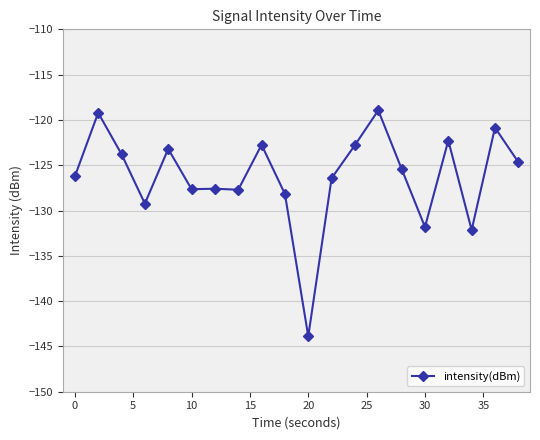

True or false: the data has more than 0 interior local peaks.

True